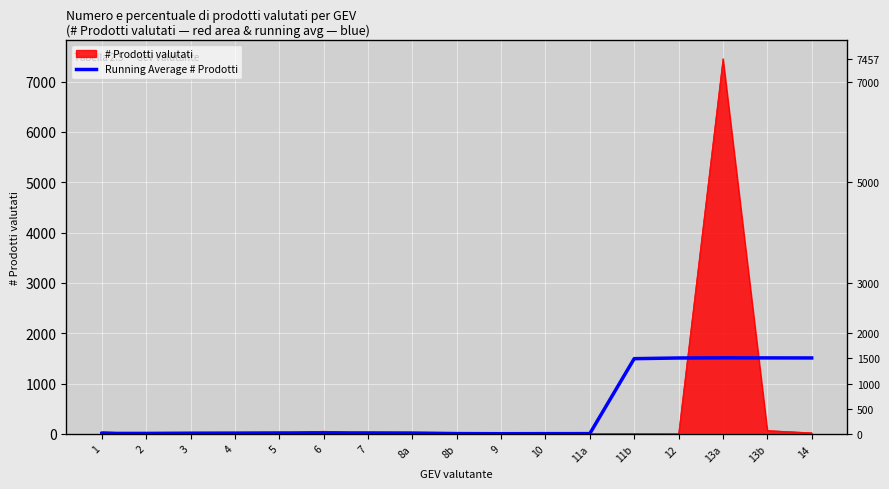

How many interior local peaks (higher than both neighbors) does the data have?

2